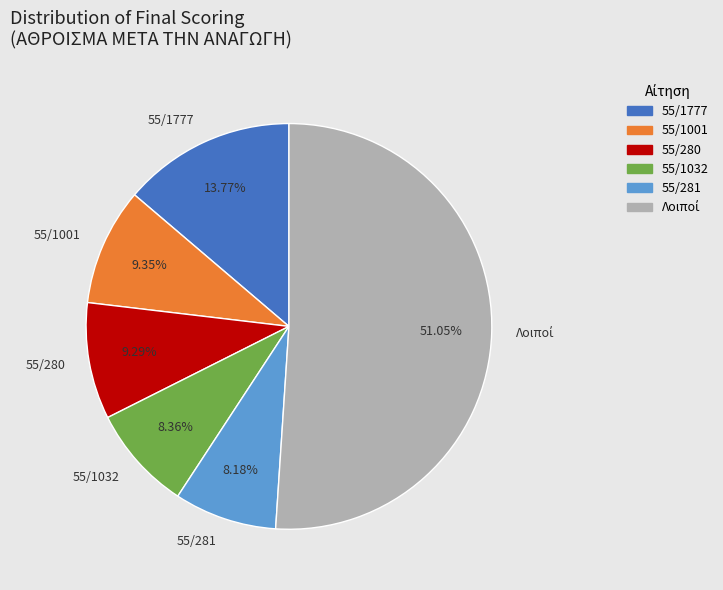

To the nearest percent, what is the average slice percentage?

17%